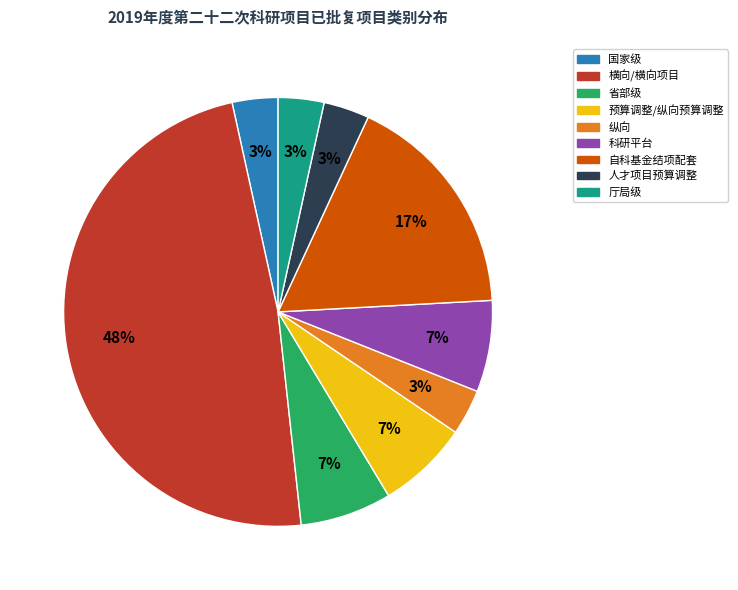

Do 预算调整/纵向预算调整 and 自科基金结项配套 together represent more than half of the pie?

No